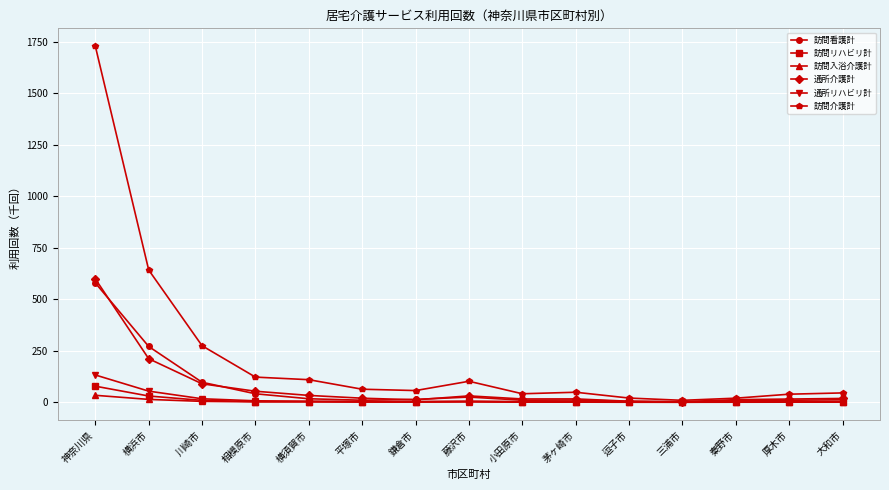

What is the difference between the second highest and minimum values in the 訪問看護計 series?

269.2